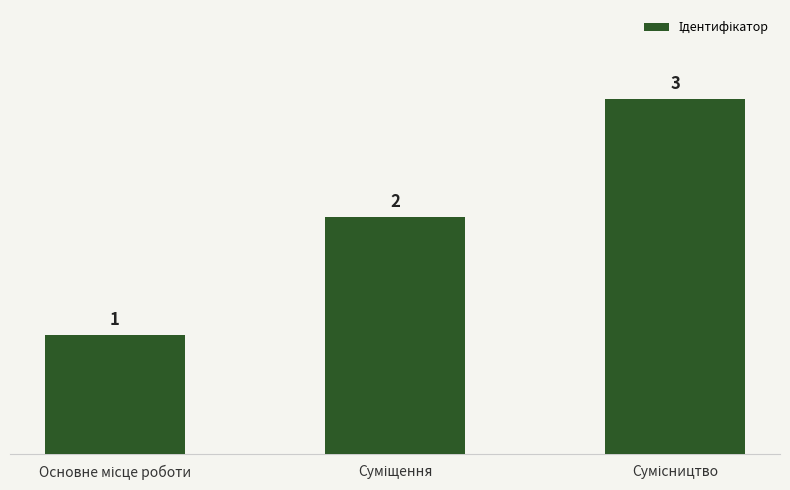

Count the values in the range 1 to 3.

3